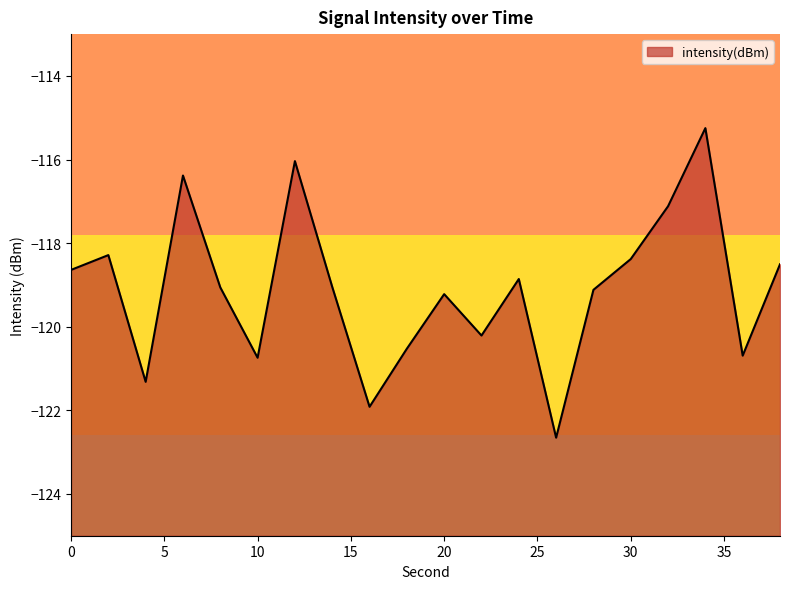

Is it true that the value at 36 is -80.0?

False